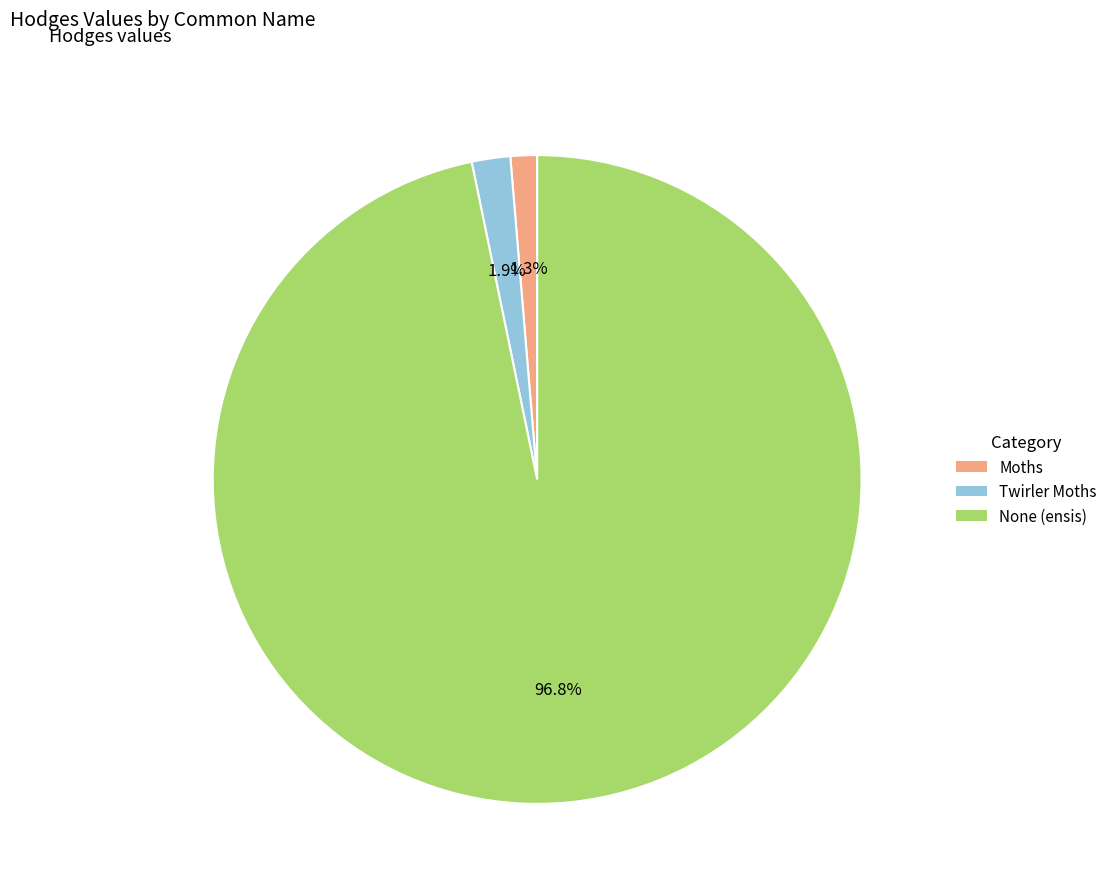

Is it true that Moths is 1% of the pie?

True